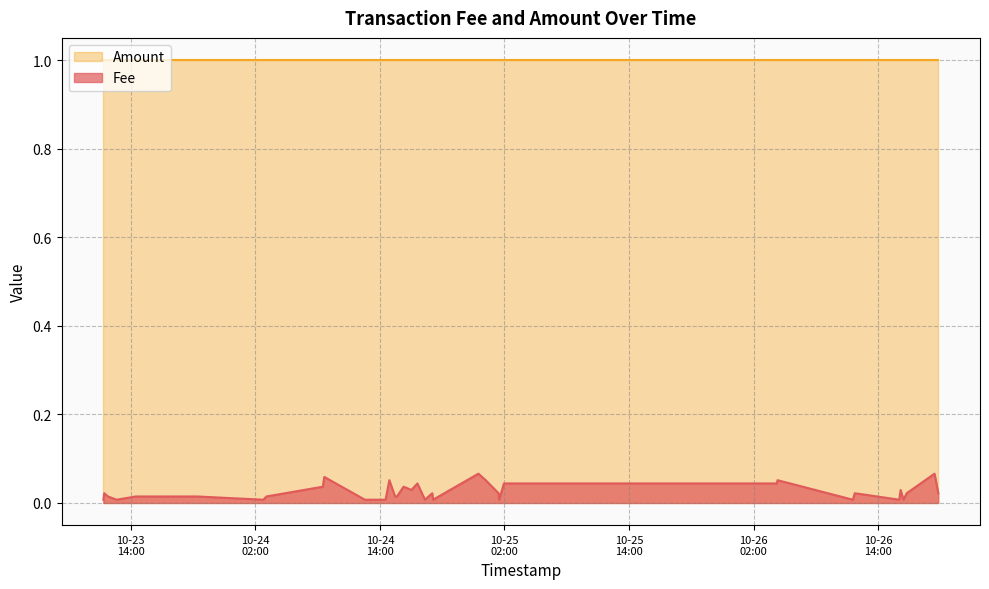

How many interior local peaks (higher than both neighbors) does the data have?

11